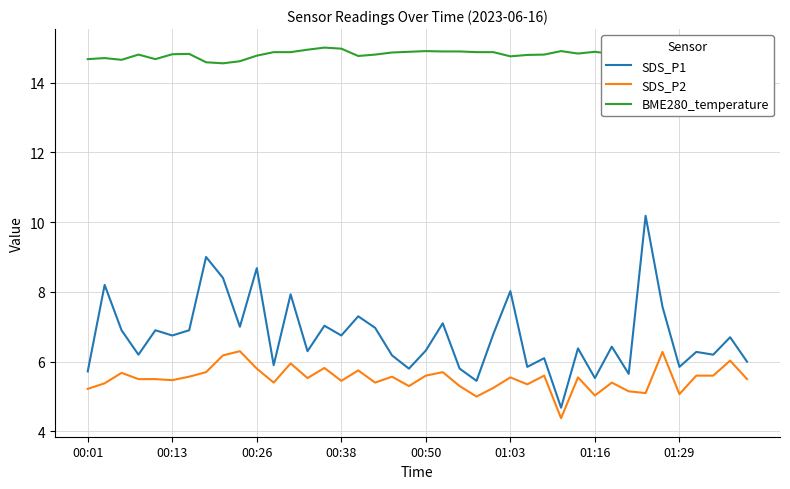

Which series has the largest total across all categories?

BME280_temperature